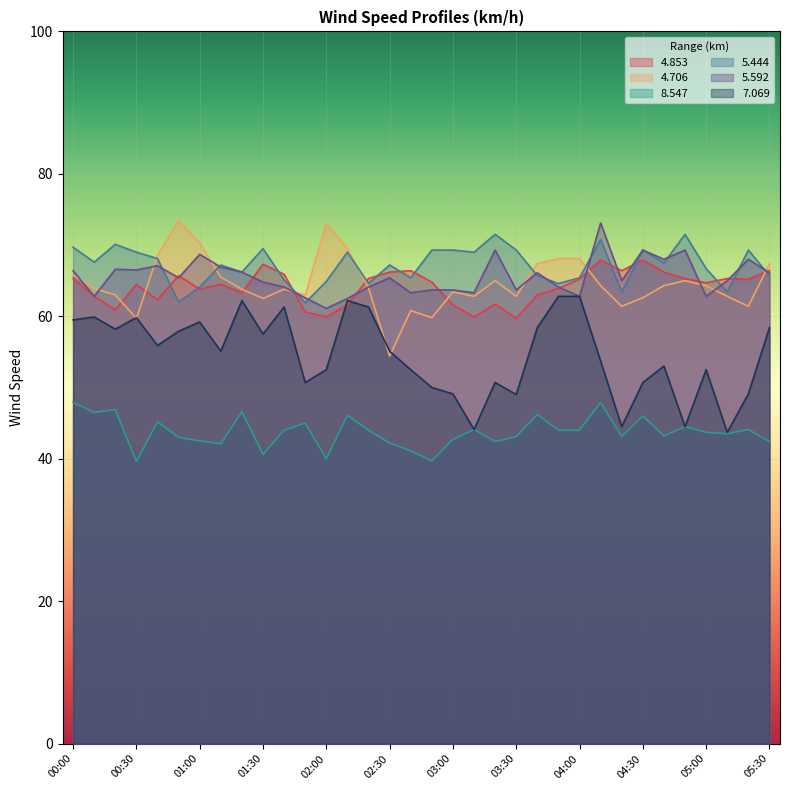

How many interior local valleys does the   5.444 series have?

11